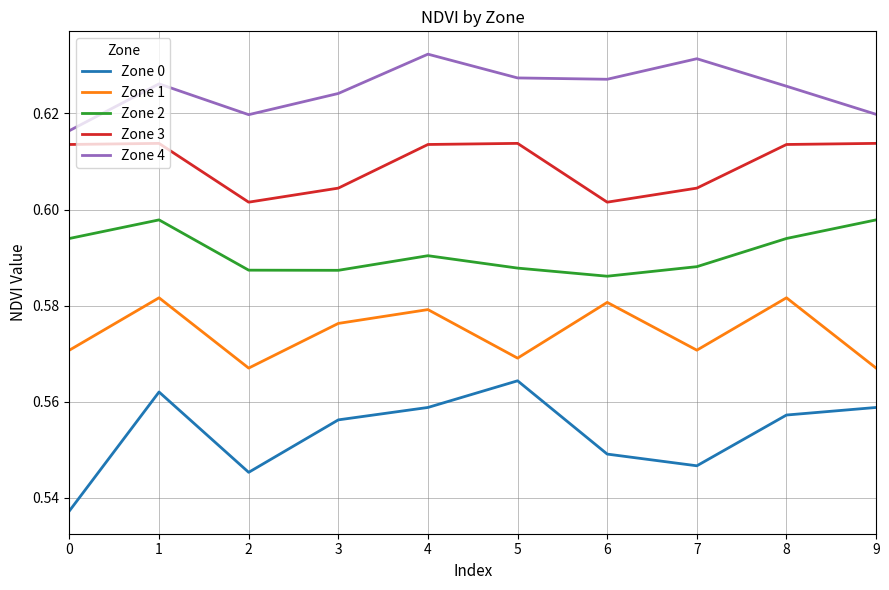

The value of Zone 4 at 7 is 0.9. True or false?

False